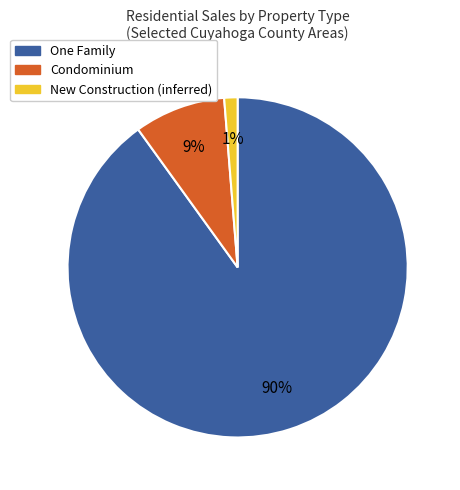

Count the number of slices in the pie.

3